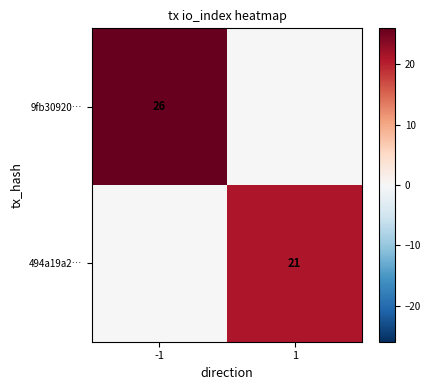

Which label corresponds to the smallest value in the chart?

1